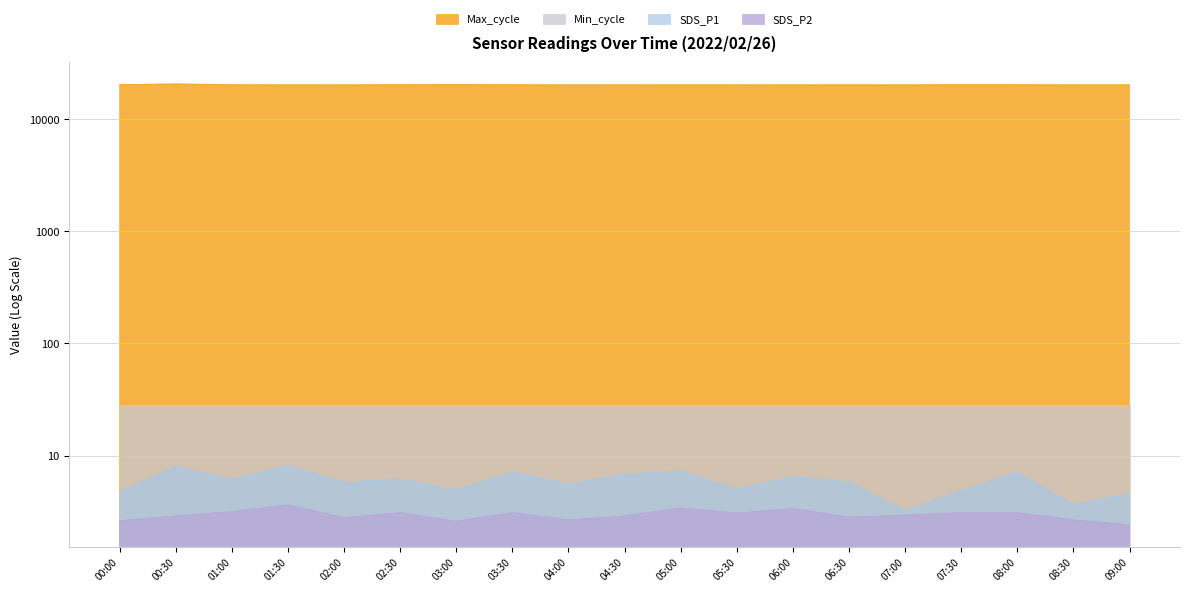

How many interior local valleys does the Max_cycle series have?

4